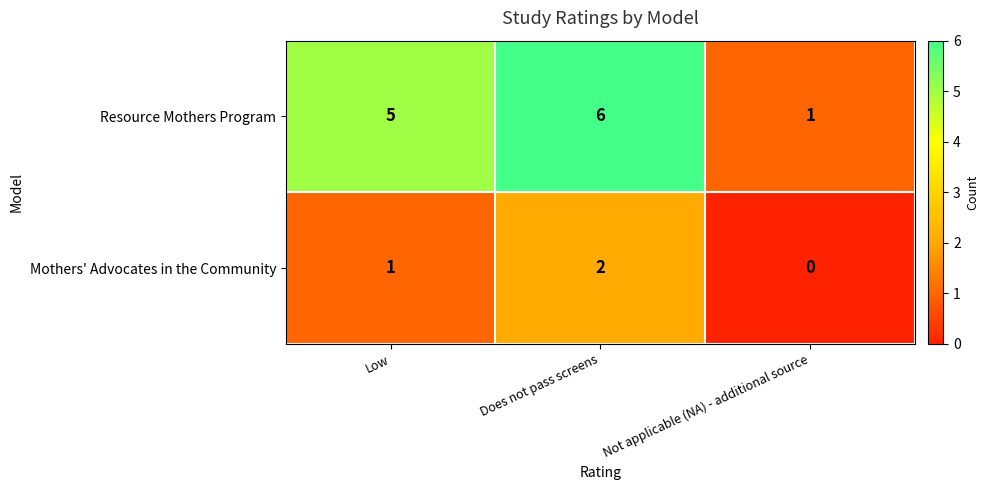

At how many categories does at least one series exceed 3?

2